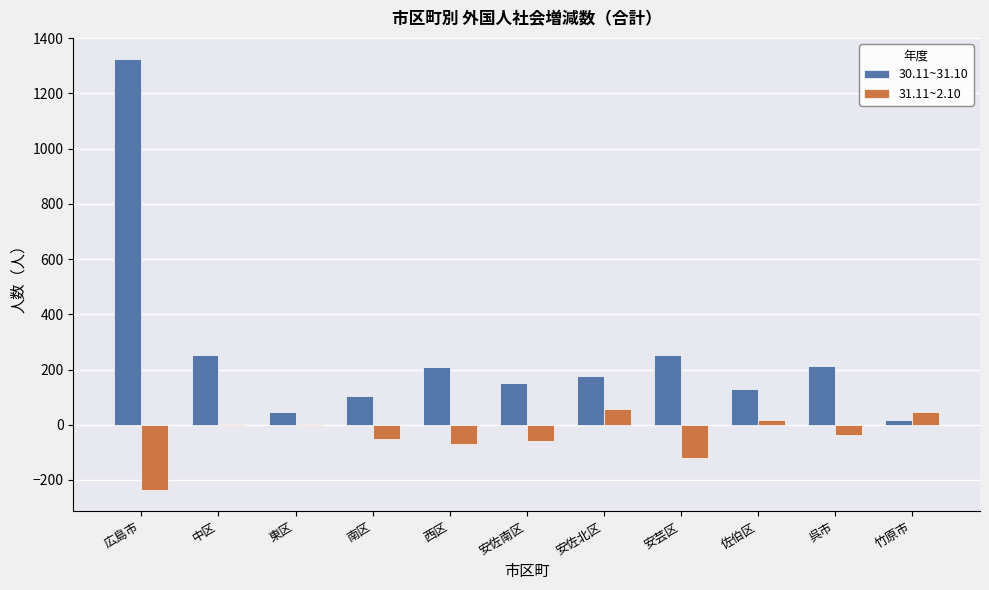

True or false: 30.11~31.10 has a value of 103 at 南区.

True